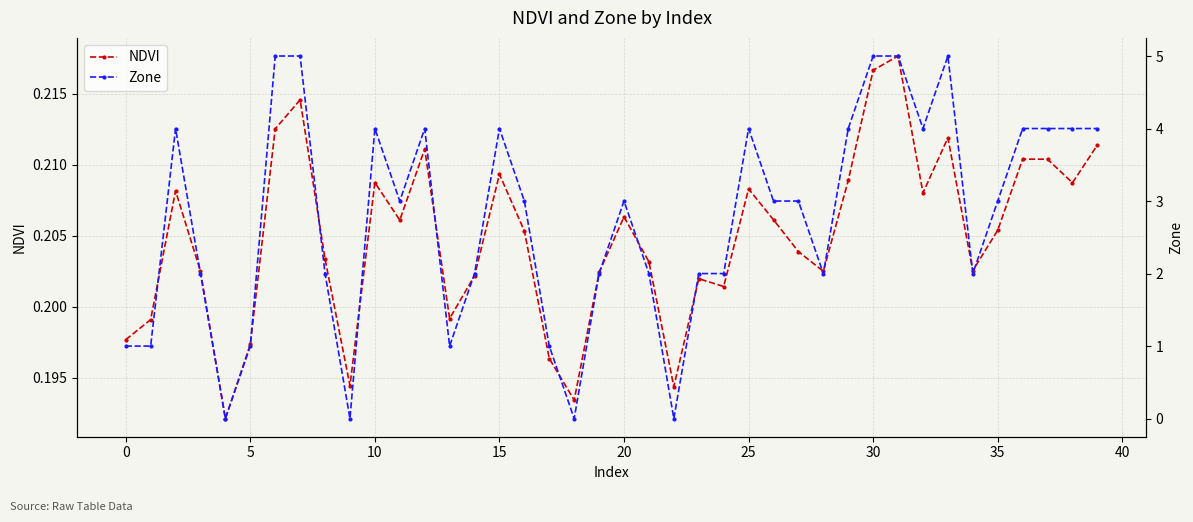

How many data points does each series have?

40